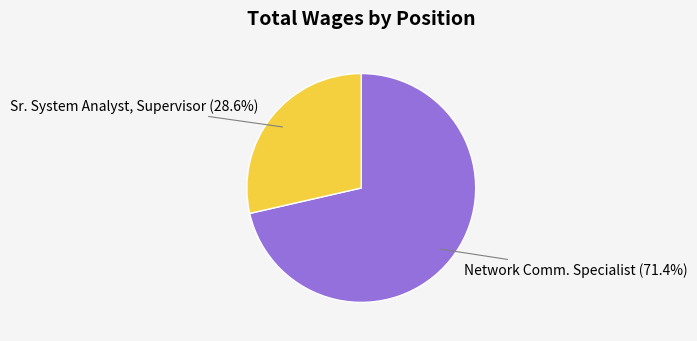

Count the number of slices in the pie.

2